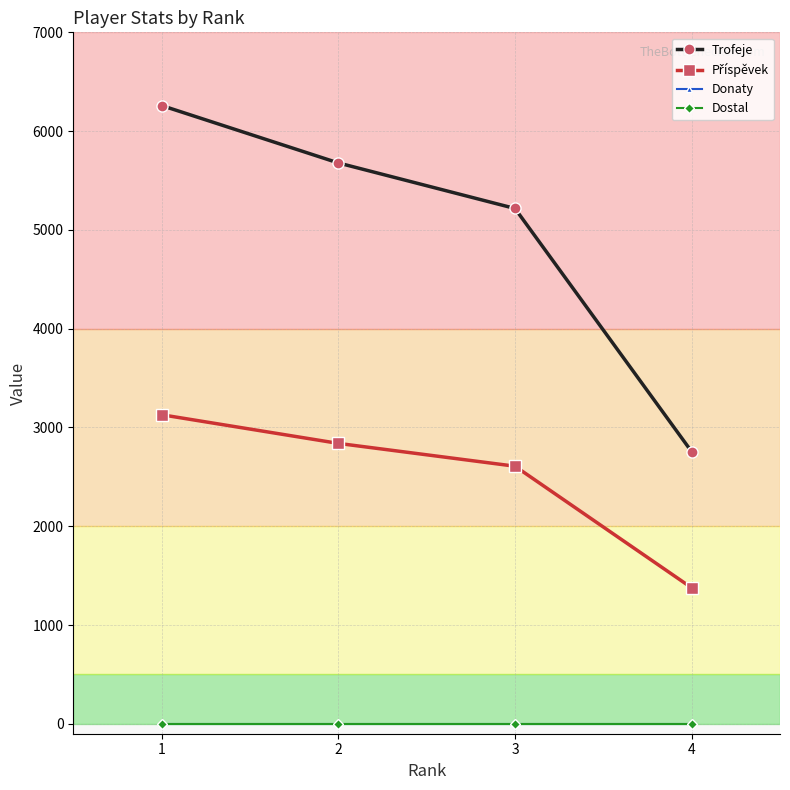

Does the chart have visible grid lines?

Yes